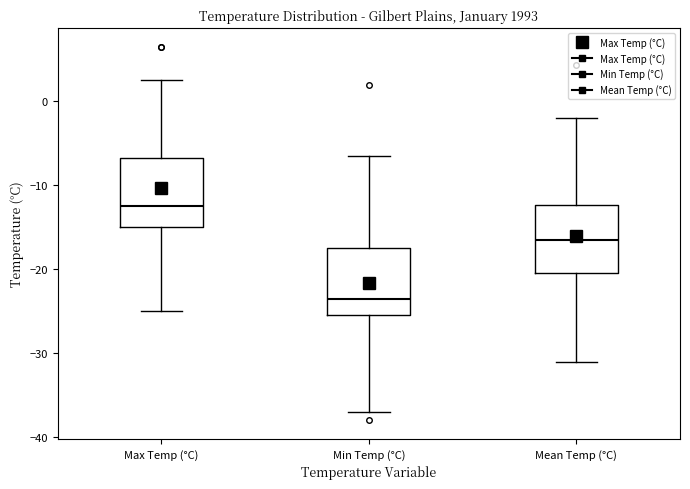

Reading left to right, read every box against the y-axis: the position of its median line, the range the box covers, and the ends of its whiskers. The values are not printed on the chart, so give them approximately, as read against the axis.

Max Temp (°C): median -12, box -15 to -7, whiskers -25 to 3
Min Temp (°C): median -23, box -25 to -17, whiskers -37 to -6
Mean Temp (°C): median -16, box -20 to -12, whiskers -31 to -2